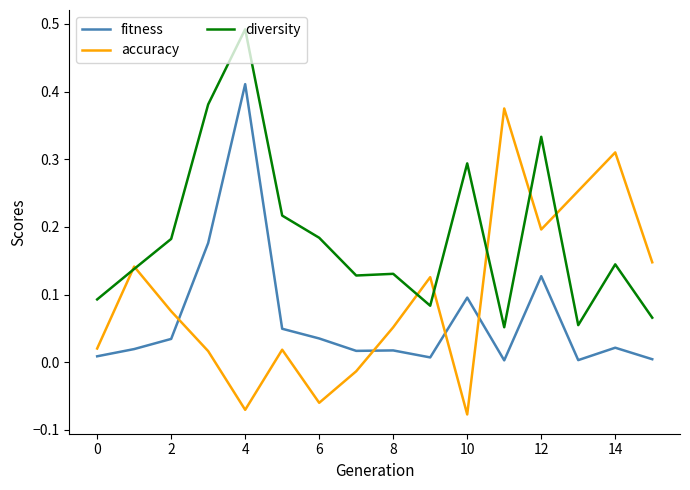

What is the sum of all diversity values?

3.0